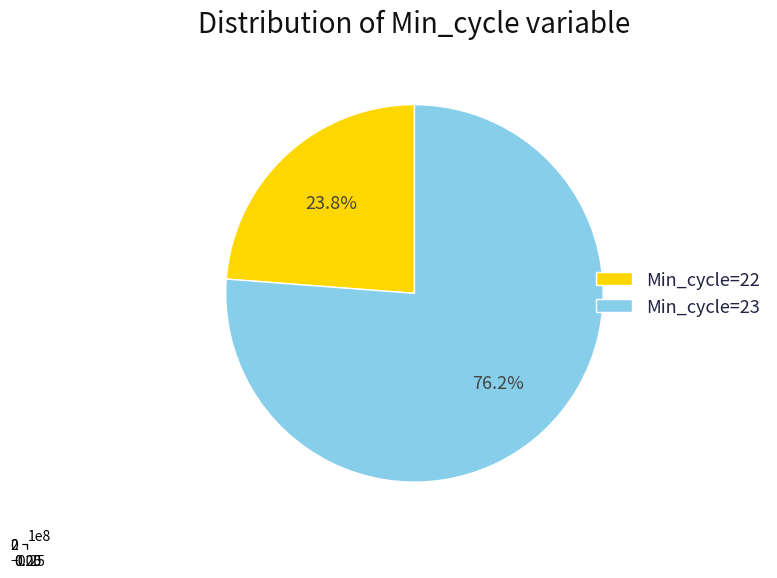

Which category has the smallest portion of the pie?

Min_cycle=22